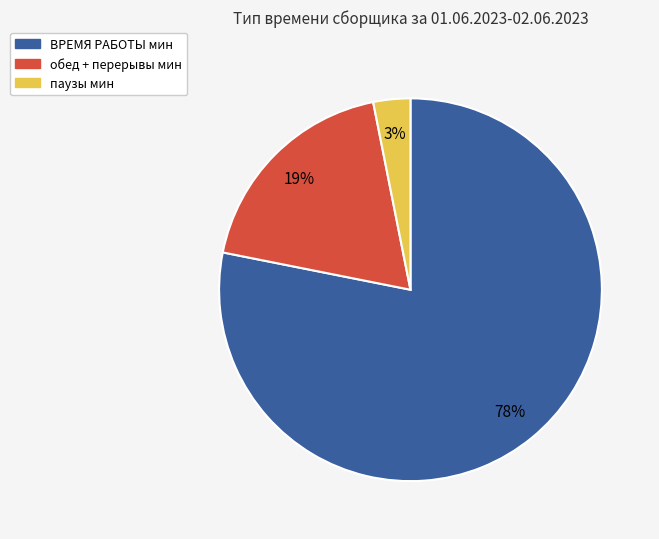

The обед + перерывы мин slice represents 19% of the pie. True or false?

True